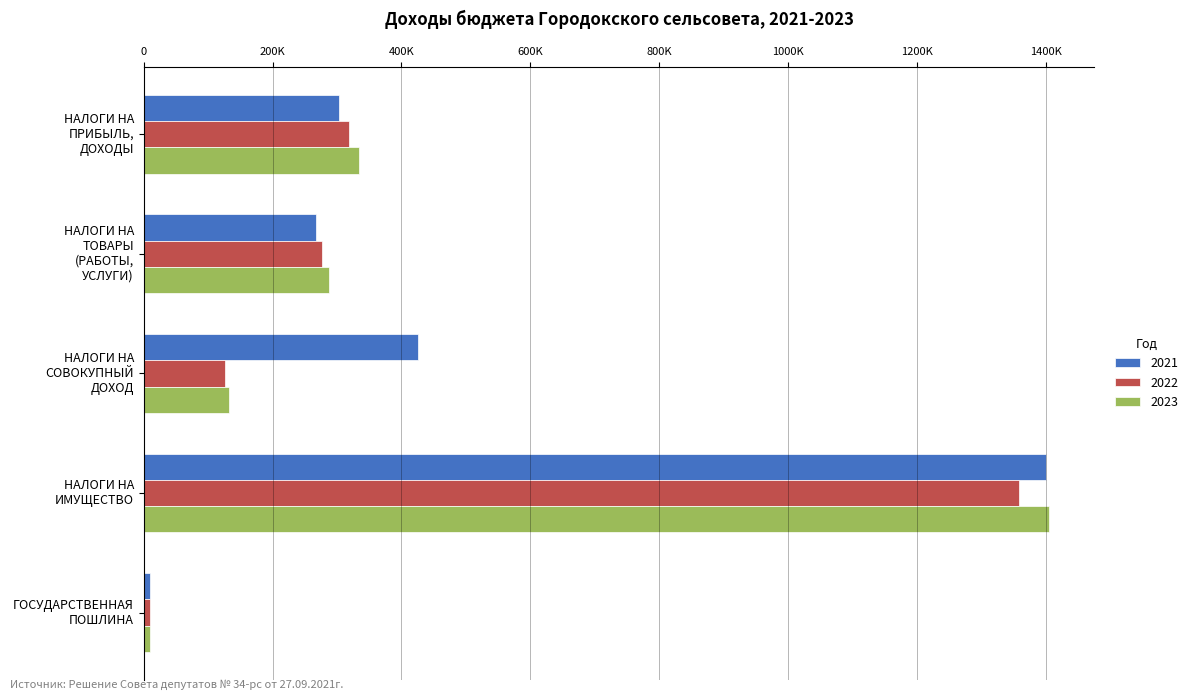

What are all the series names shown in the legend?

2021, 2022, 2023